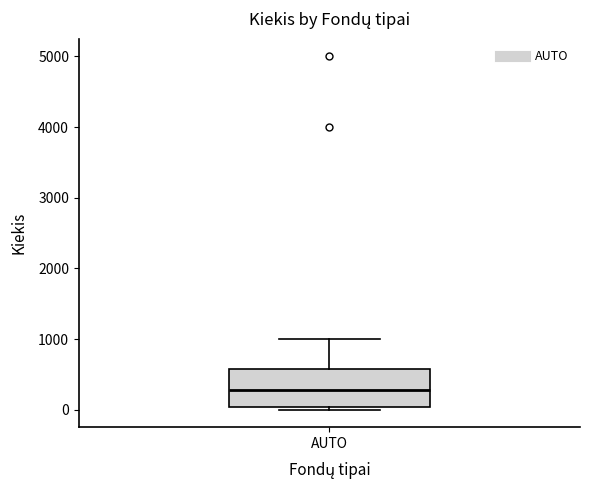

Read this box plot against the y-axis: the position of the median line, the range covered by the box, and the ends of both whiskers. The values are not printed on the chart, so give them approximately, as read against the axis.

median 300, box 0 to 600, whiskers 0 (just below the box's lower edge) to 1000